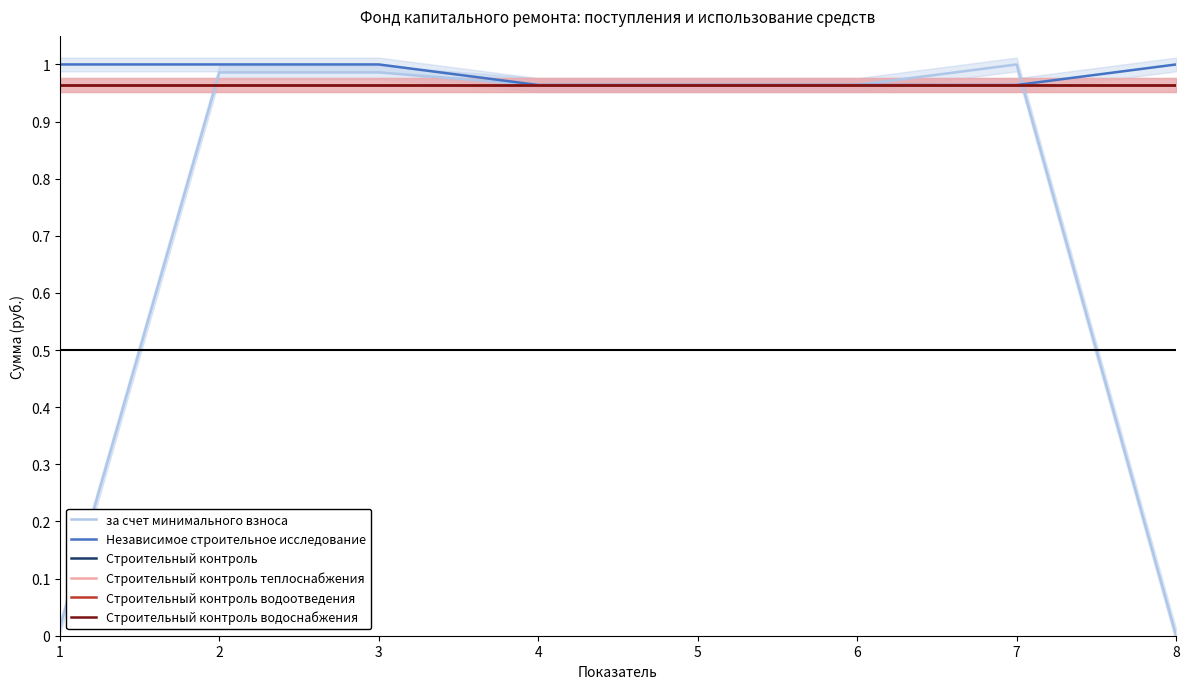

What is the value of the Строительный контроль водоотведения point at the 8th from the left?

1.0